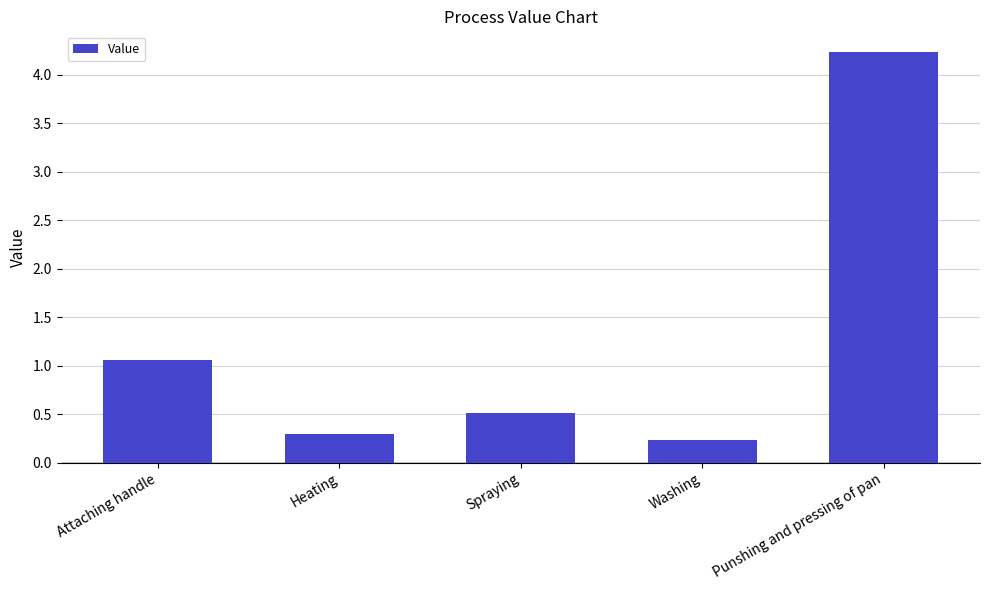

What is the minimum value shown in the chart?

0.2